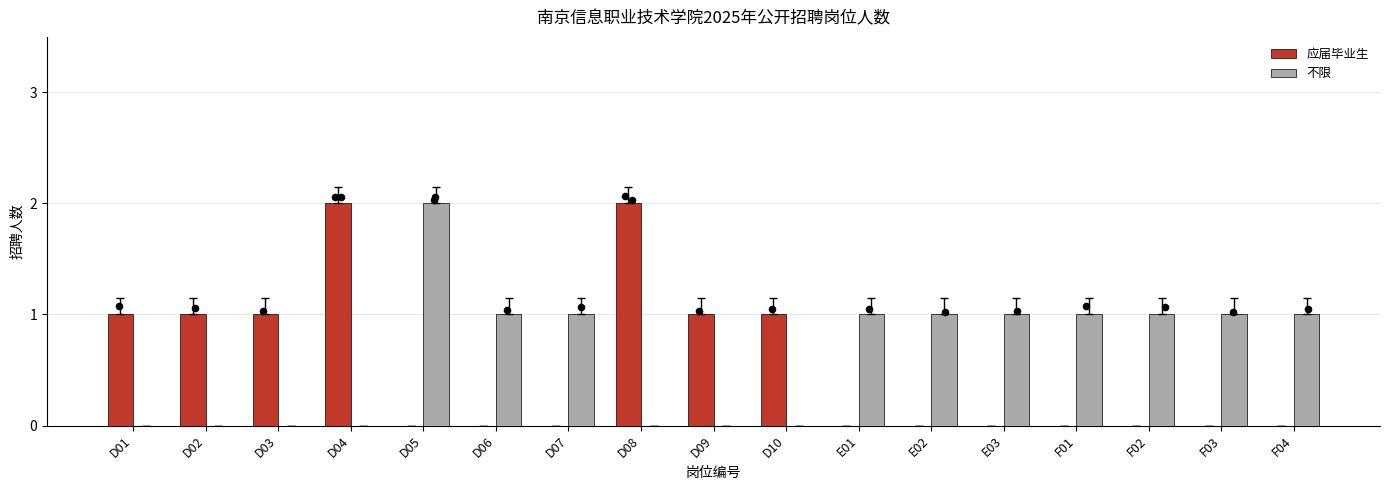

What is the total value across all series at D02?

1